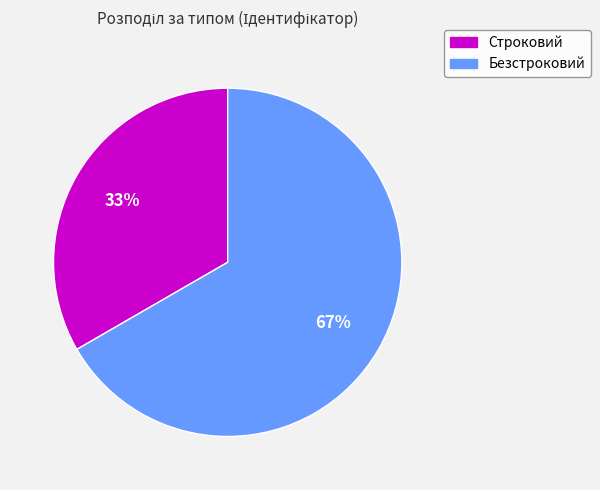

Does Безстроковий represent more than half of the total?

Yes